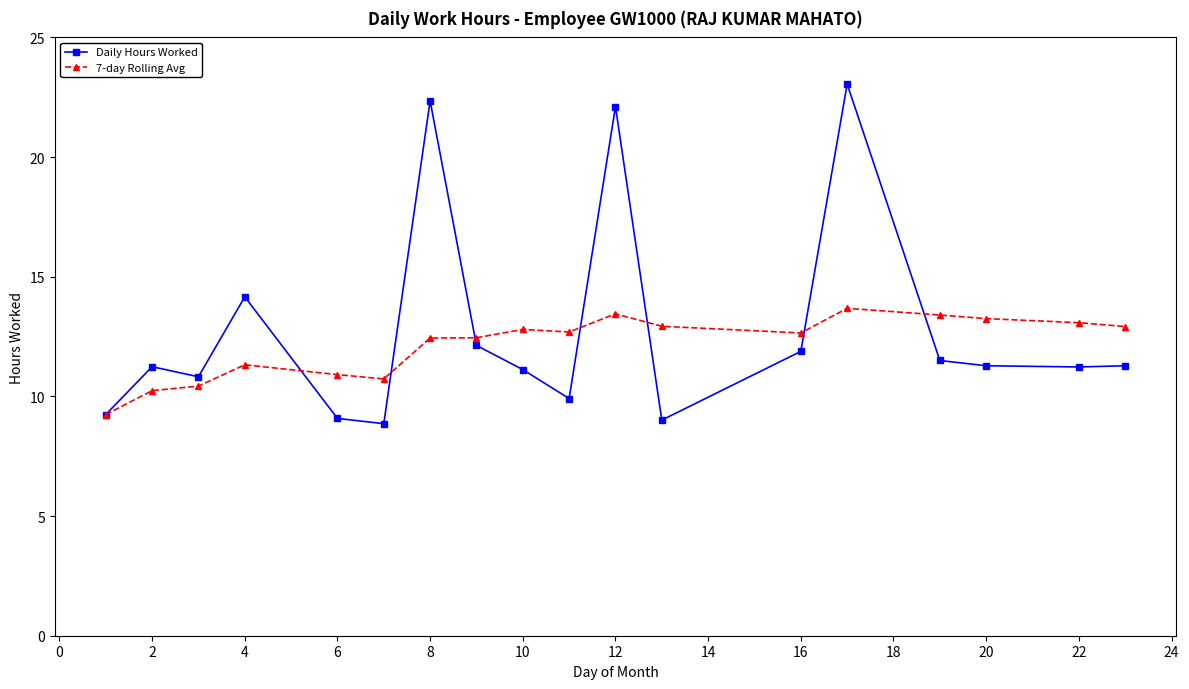

True or false: 7-day Rolling Avg has more than 1 points higher than both neighbors.

True